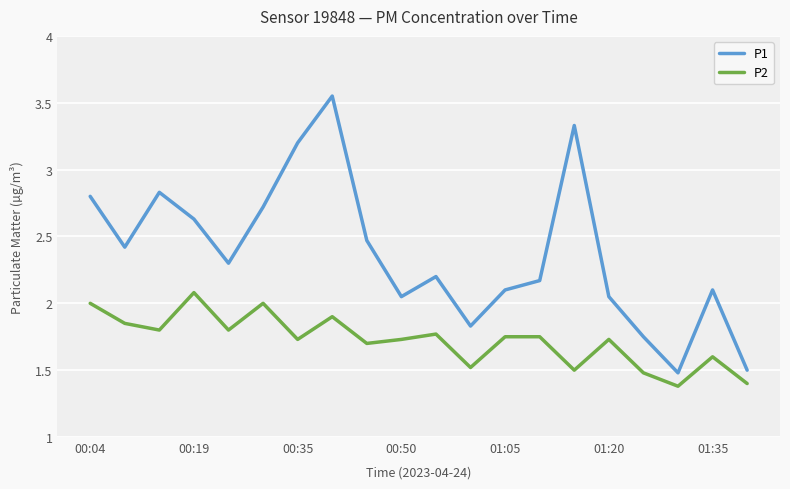

Rank the series by their maximum value, from highest to lowest.

P1, P2